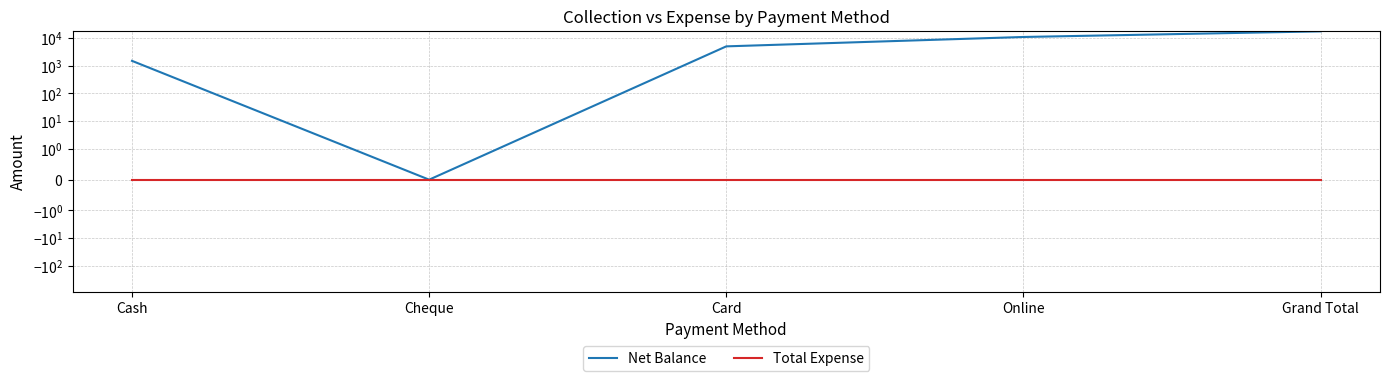

Which series has the largest total across all categories?

Net Balance